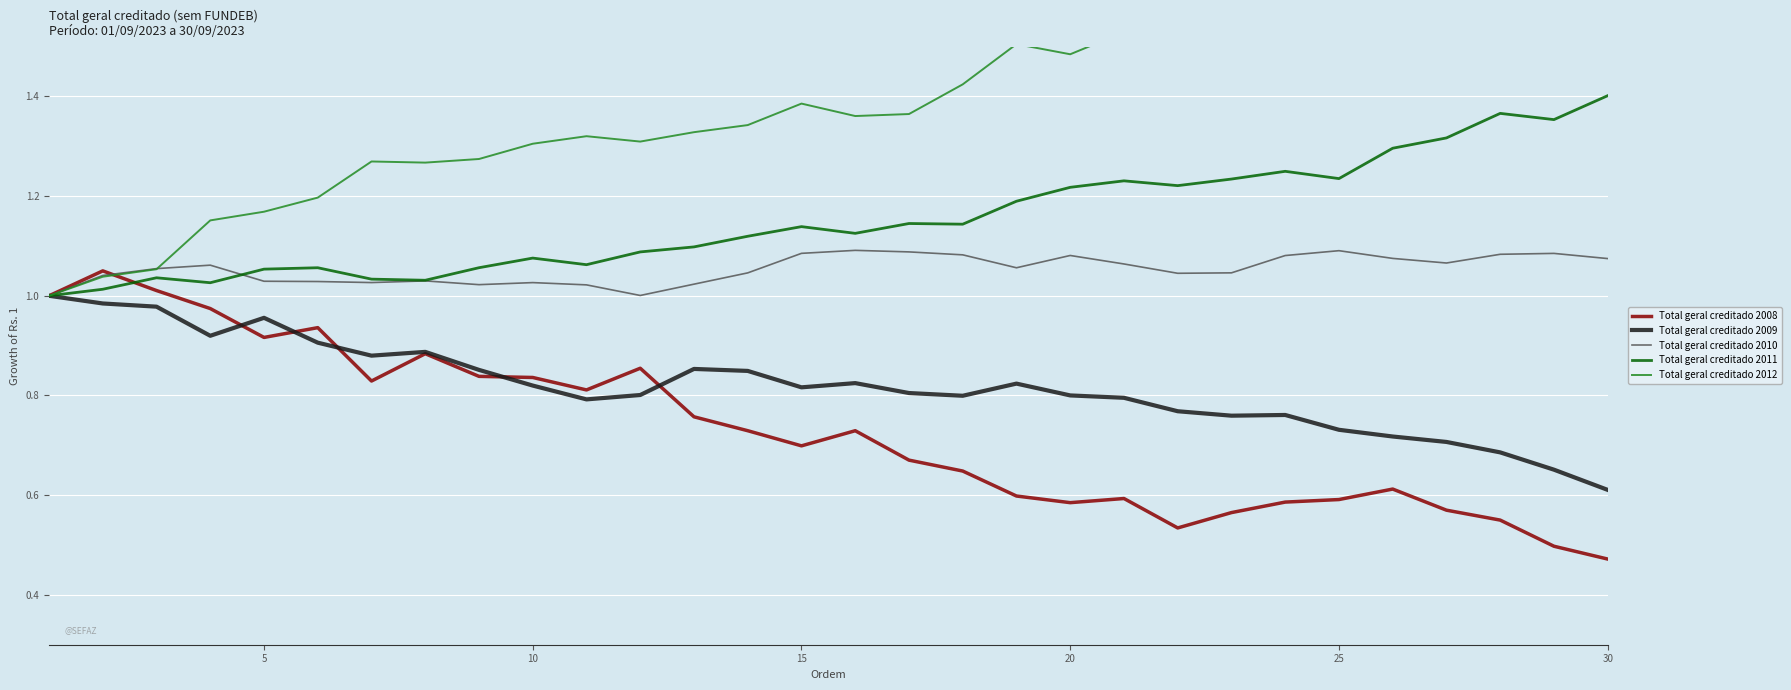

At which label does Total geral creditado 2008 reach its minimum?

30